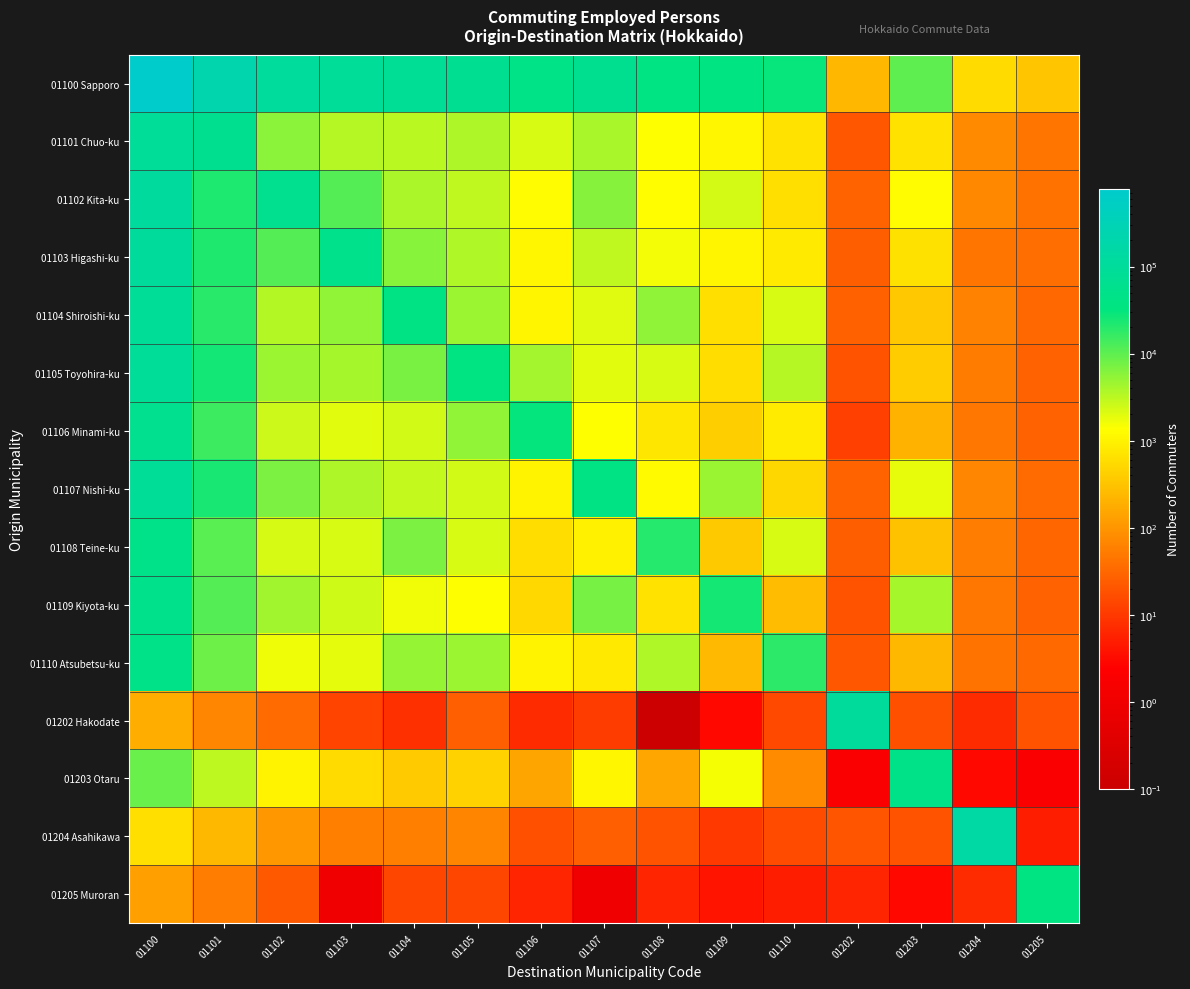

Count the number of data series in this chart.

15